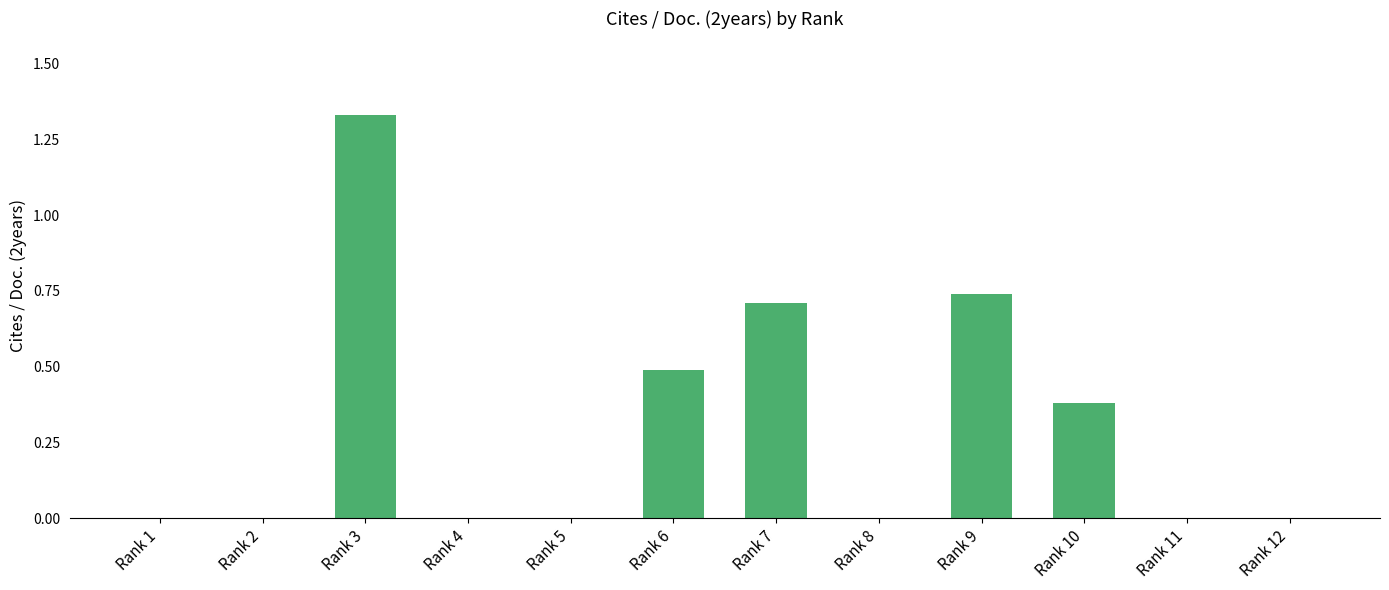

Which label corresponds to the largest value in the chart?

Rank 3